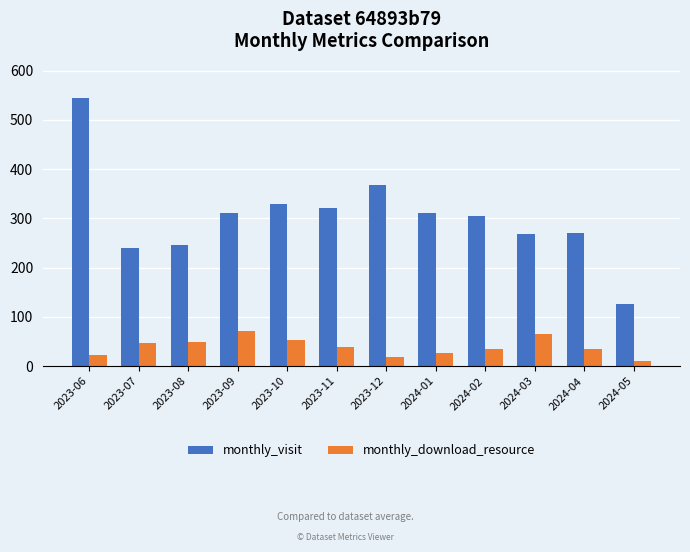

Where is monthly_visit nearest to the value 336?

2023-10